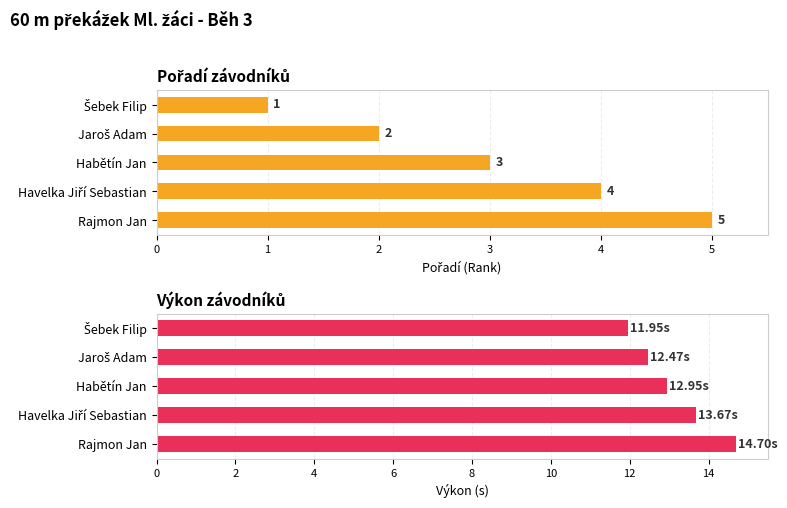

What is the difference between the second highest and minimum values in the Pořadí series?

3.0